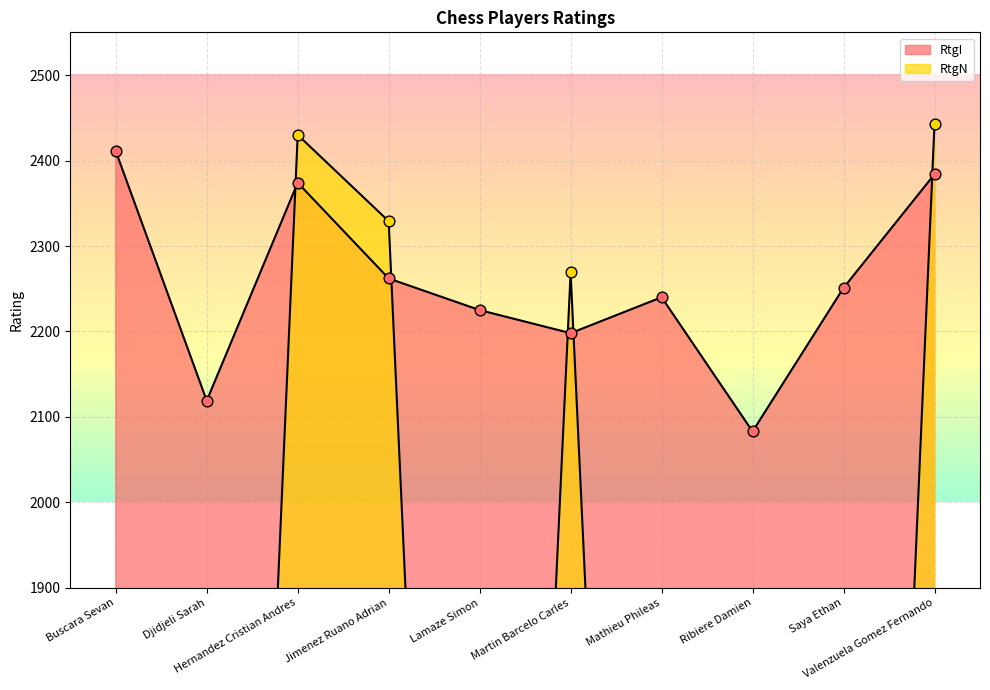

Which series has the largest total across all categories?

RtgI